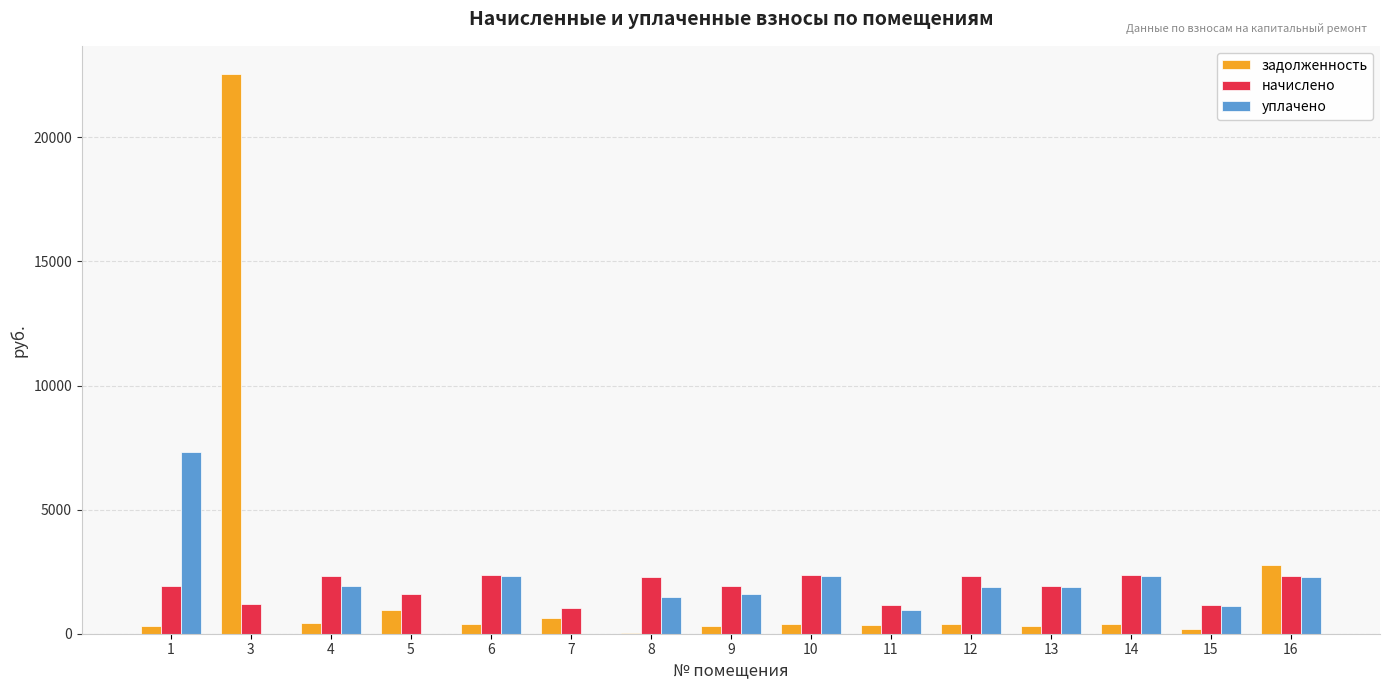

What is the total value across all series at 15?

2465.3